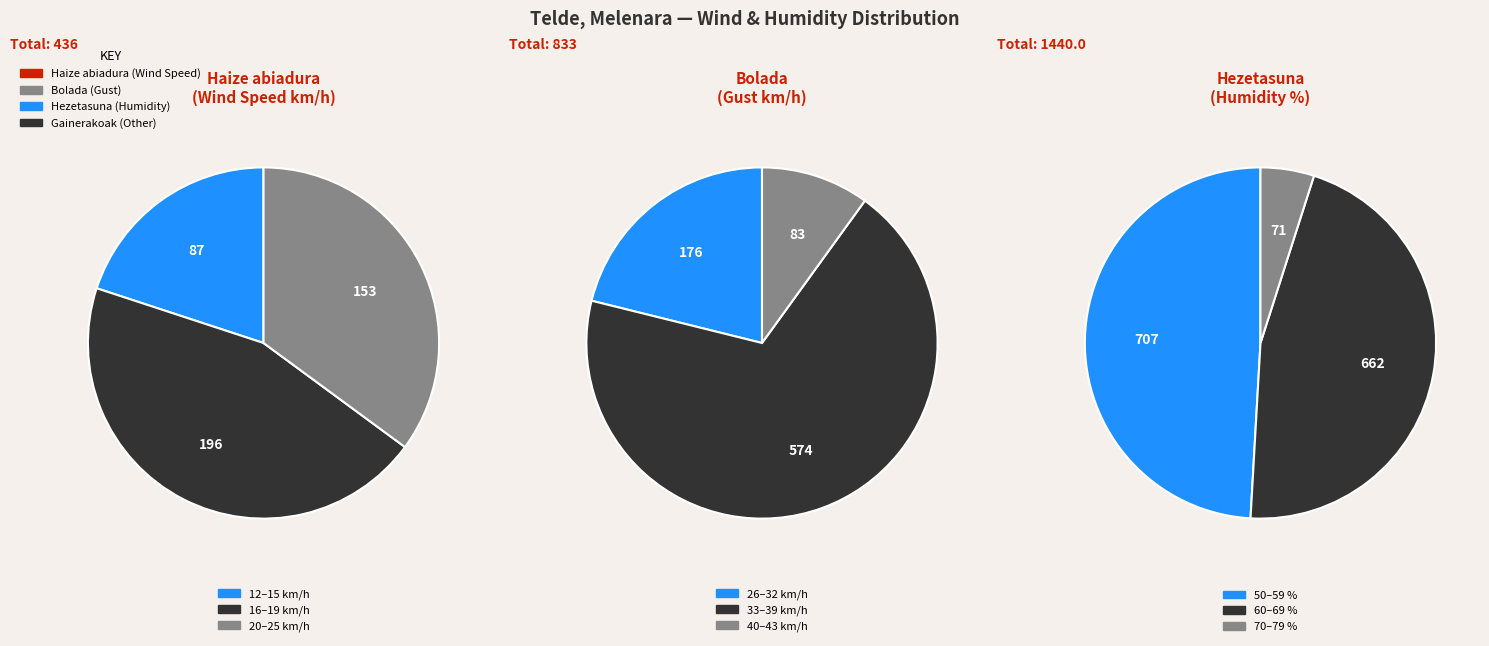

Does any single category account for the majority?

No